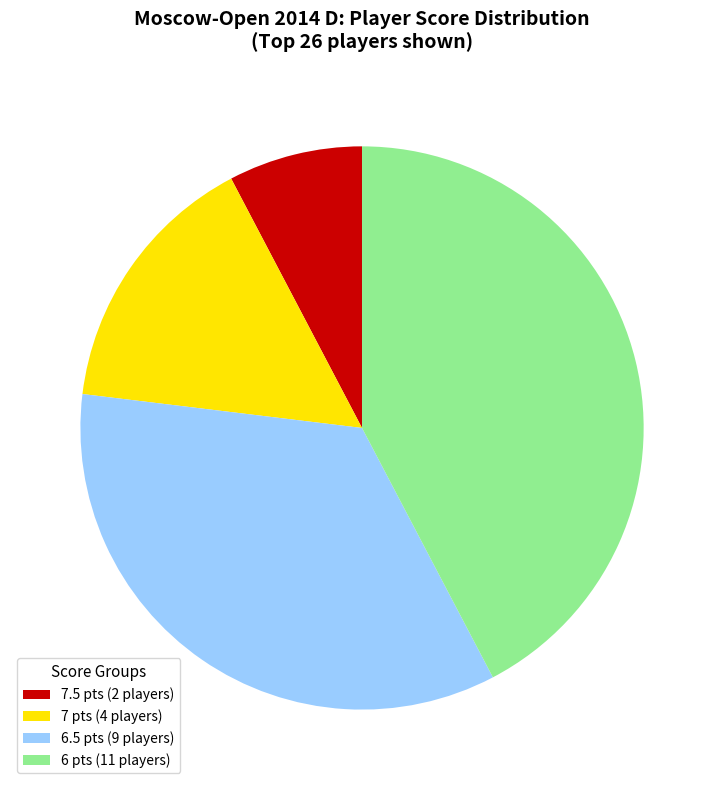

What is the ratio of the value at 7.5 pts (2 players) to the value at 7 pts (4 players)?

0.5